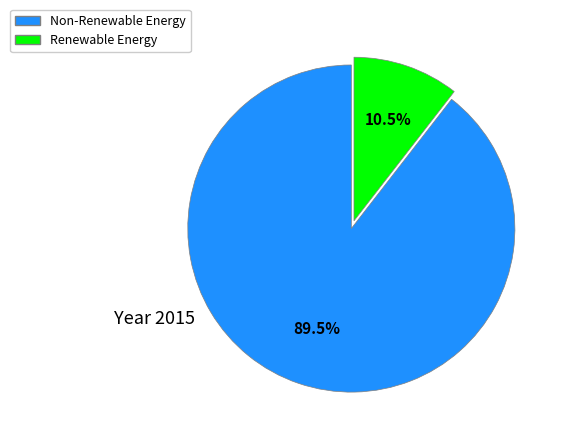

Is there any slice that represents more than half of the pie?

Yes